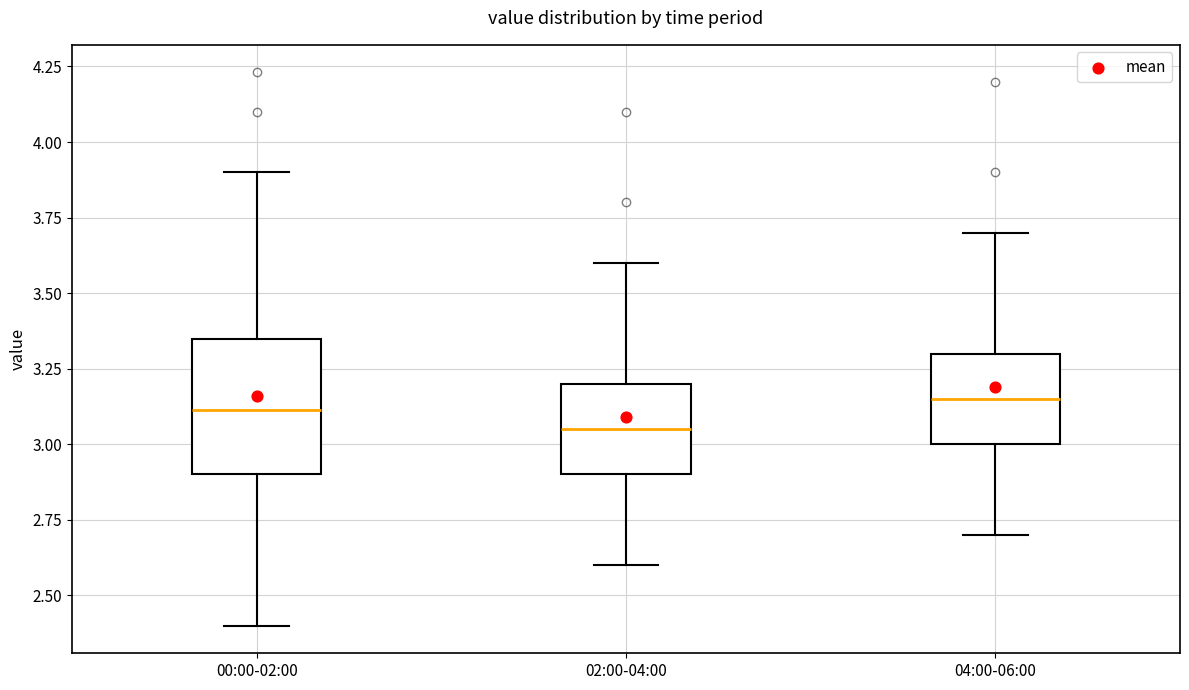

Reading left to right, transcribe this box plot: for each box, give where its median line is, the range the box spans, and where its two whiskers end, as read against the y-axis. The values are not printed on the chart, so give them approximately, as read against the axis.

00:00-02:00: median 3.10, box 2.90 to 3.35, whiskers 2.40 to 3.90
02:00-04:00: median 3.05, box 2.90 to 3.20, whiskers 2.60 to 3.60
04:00-06:00: median 3.15, box 3.00 to 3.30, whiskers 2.70 to 3.70